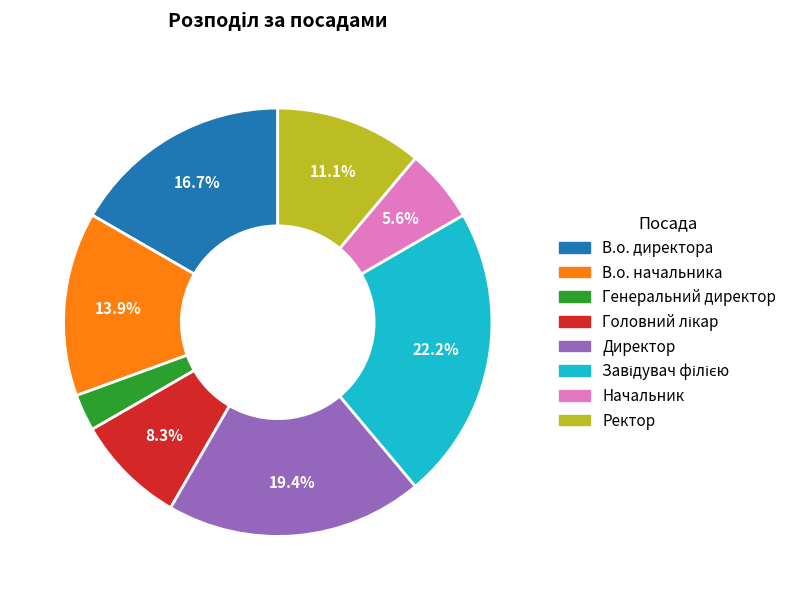

Between Ректор and Директор, which is larger?

Директор